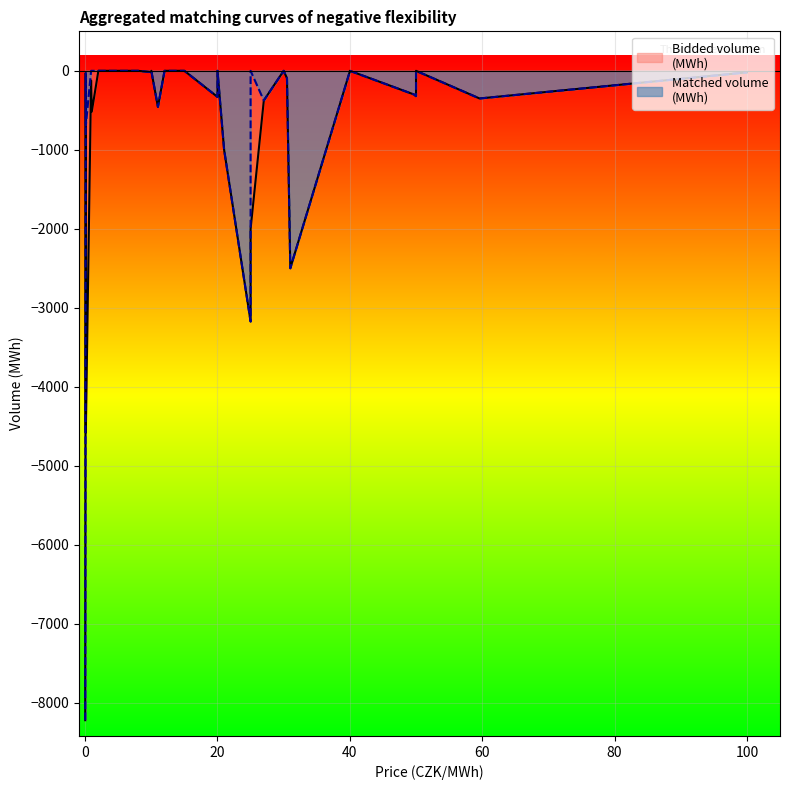

At which category is the sum across all series the highest?

18